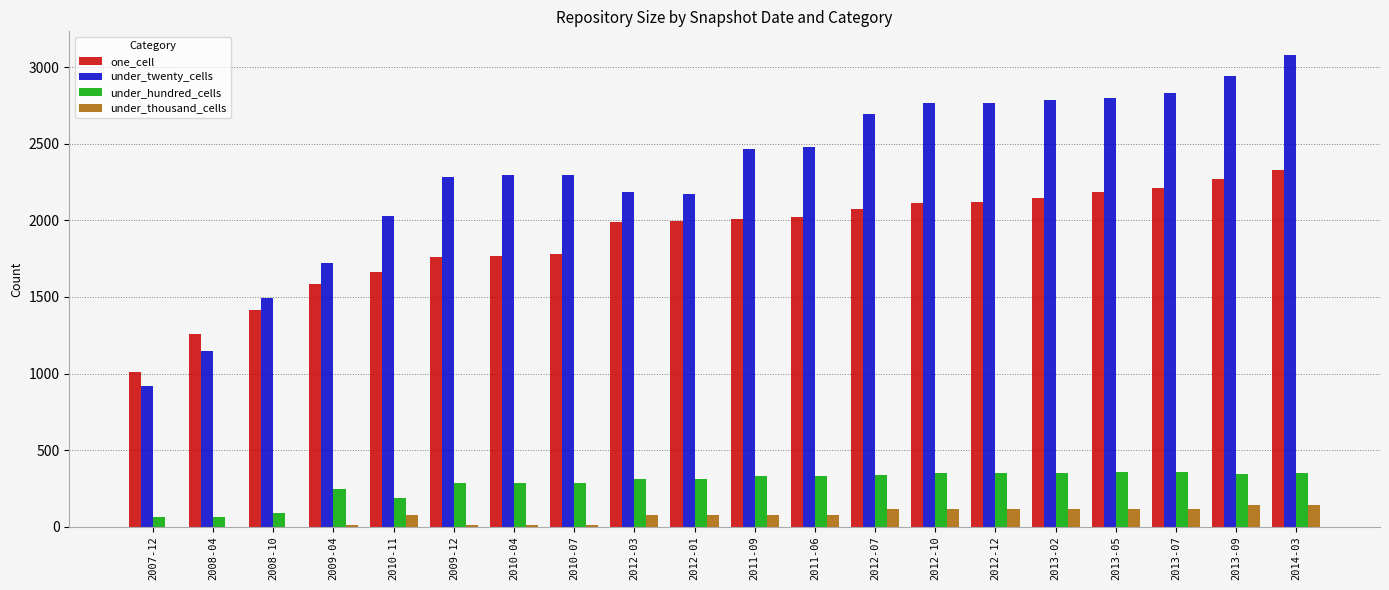

What is the maximum value for under_thousand_cells?

140